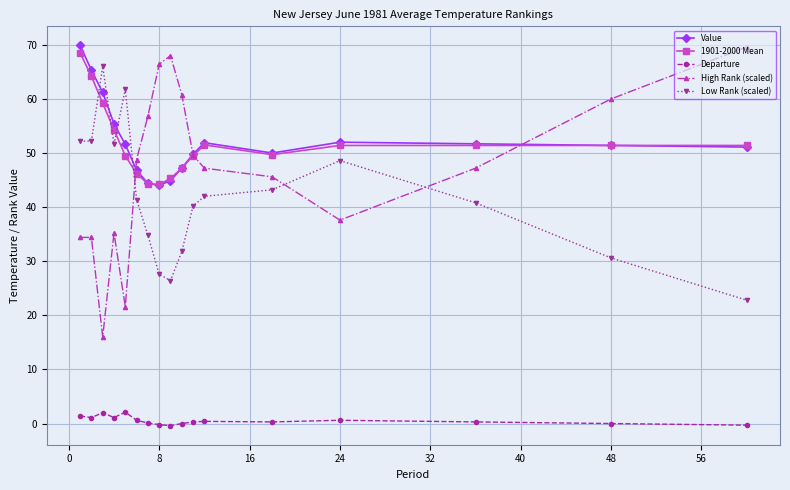

At how many categories does at least one series exceed 17?

17